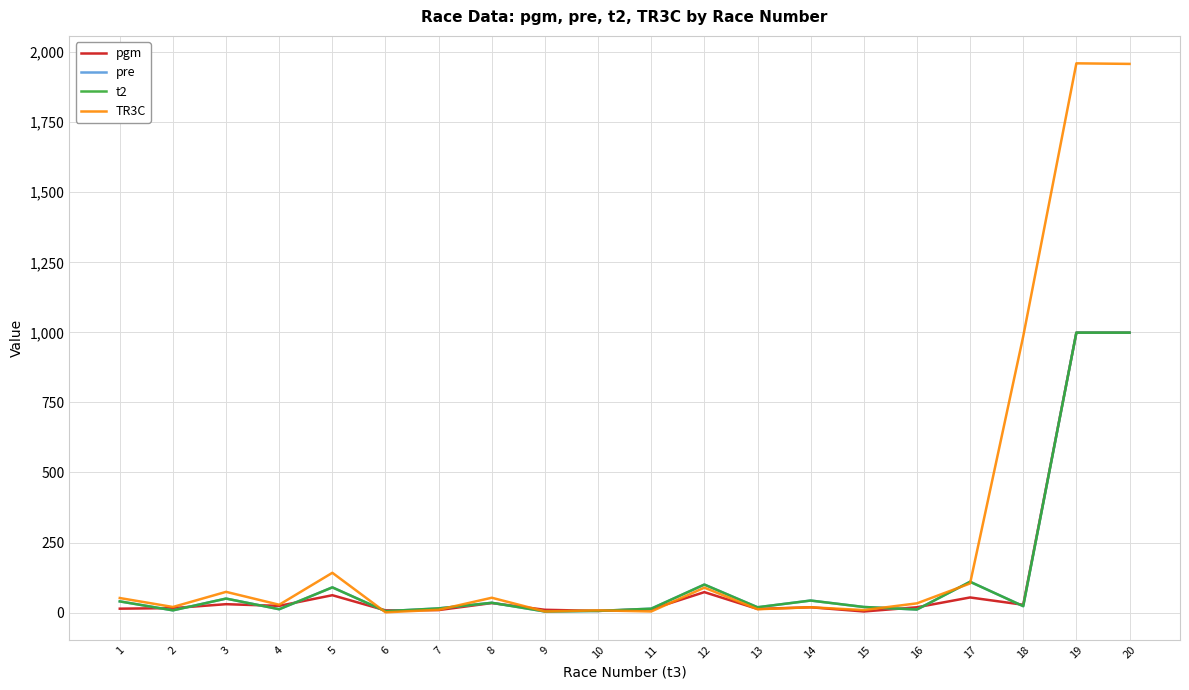

What is the sum of the pgm values at 9 and 4?

34